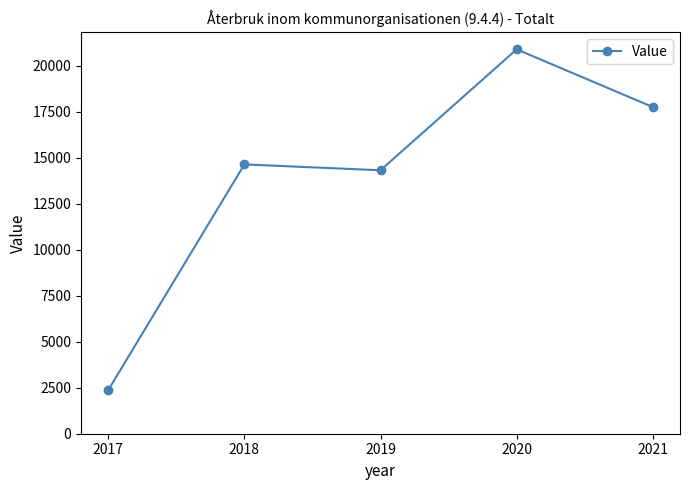

What is the sum of the values at 2020 and 2017?

23250